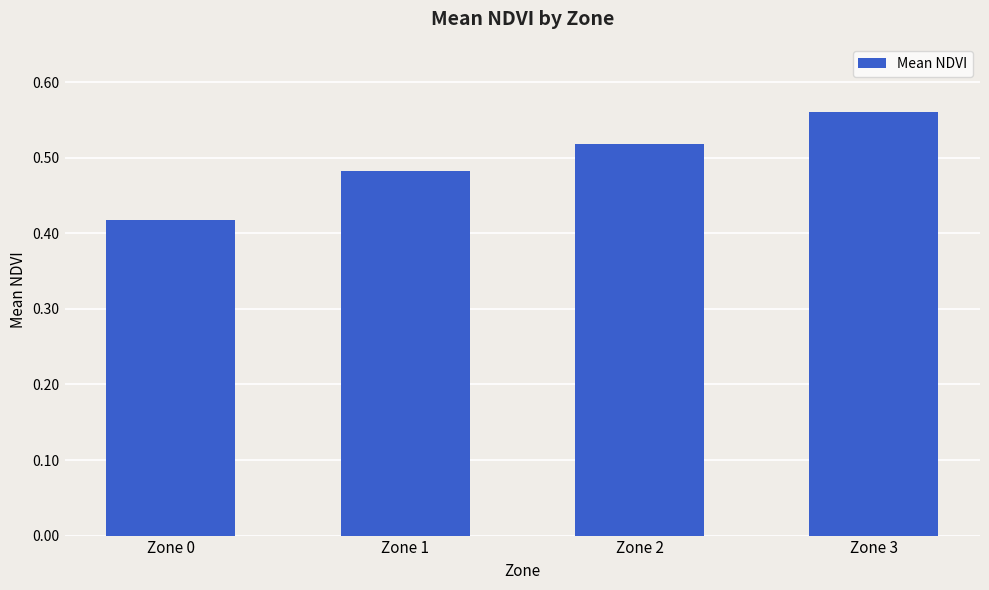

Which category has the lowest value across all series?

Zone 0